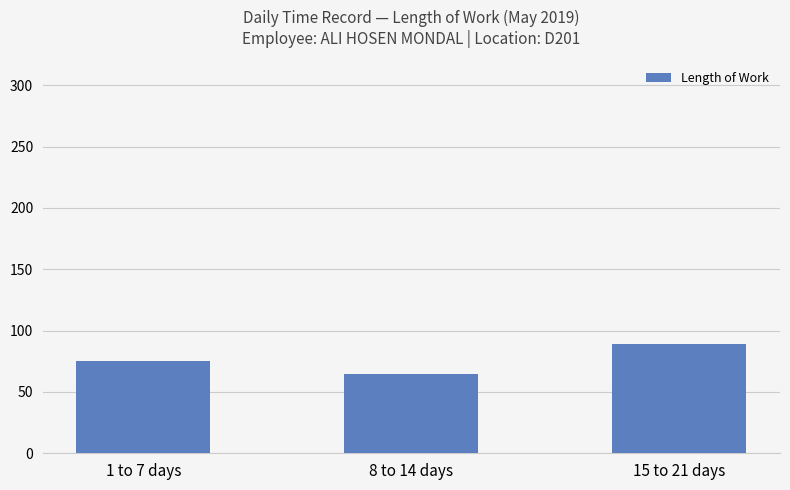

Is it true that the value at 8 to 14 days is 64.2?

True